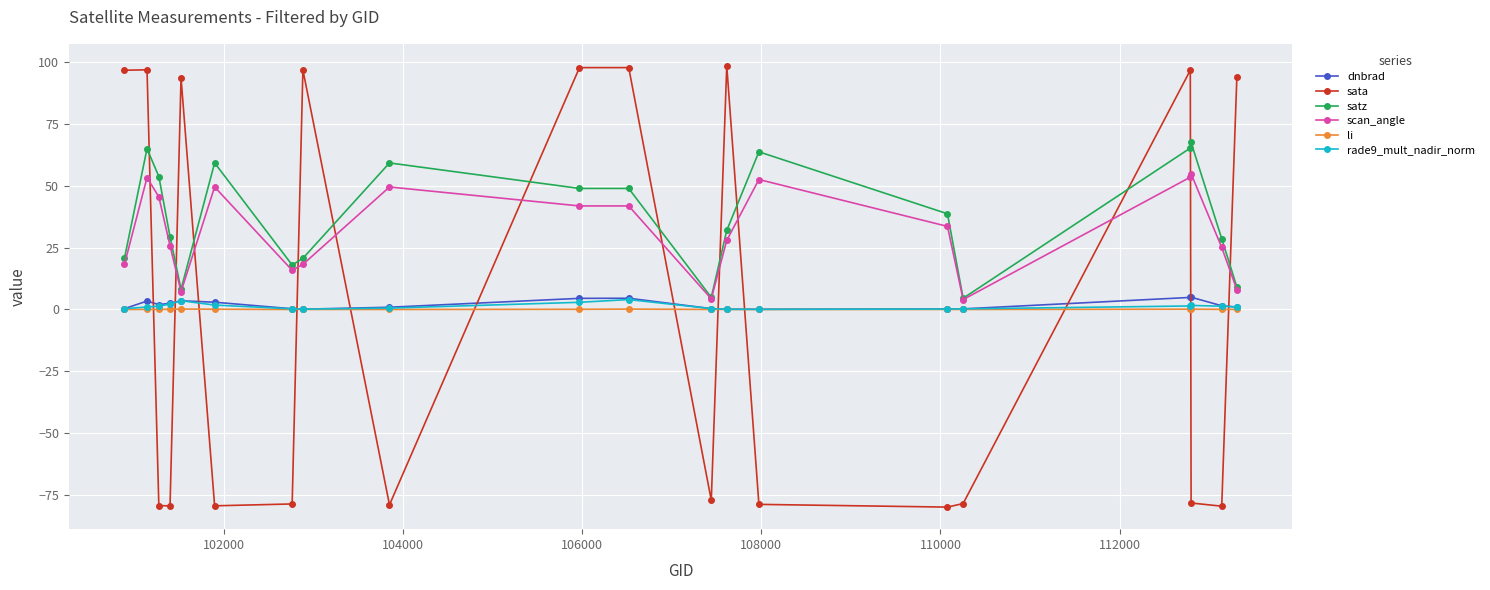

How many data points does each series have?

20